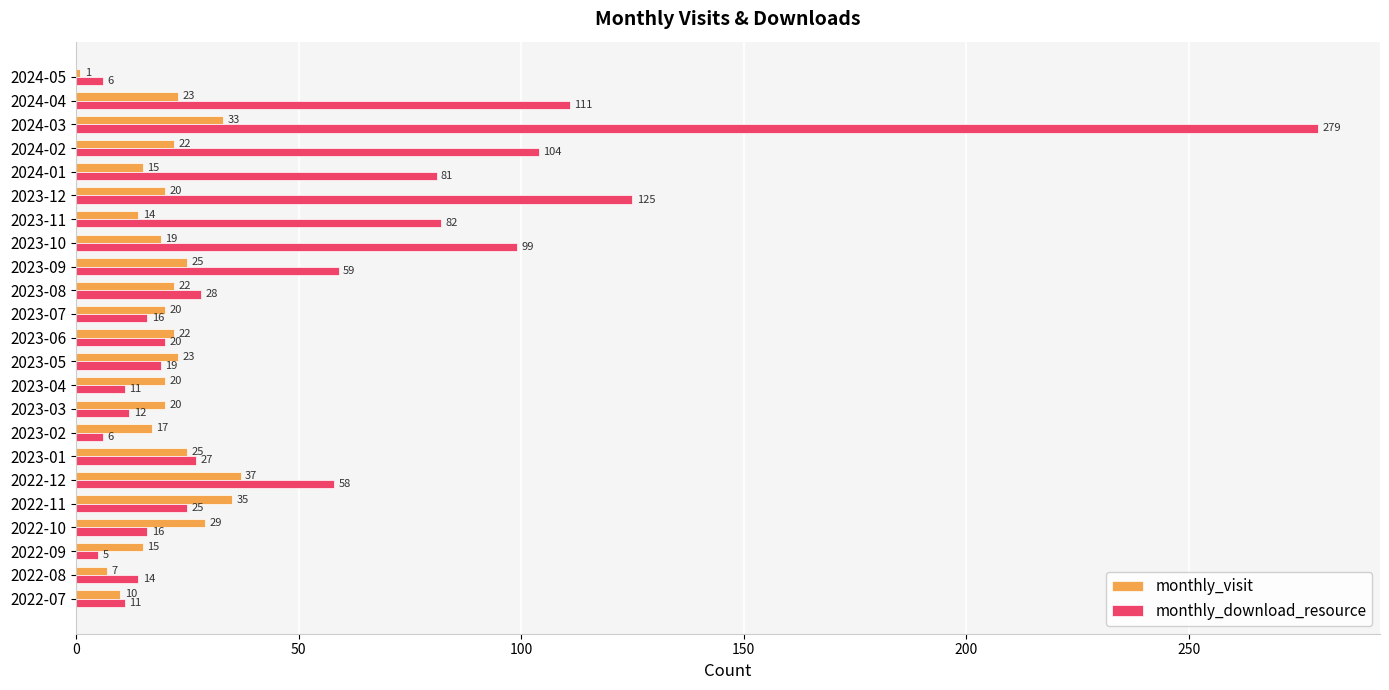

What is the maximum value shown in the chart?

279